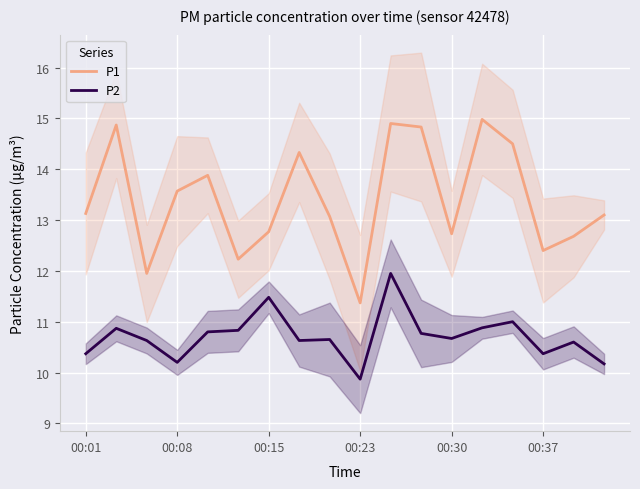

How many lines are shown in the chart?

2